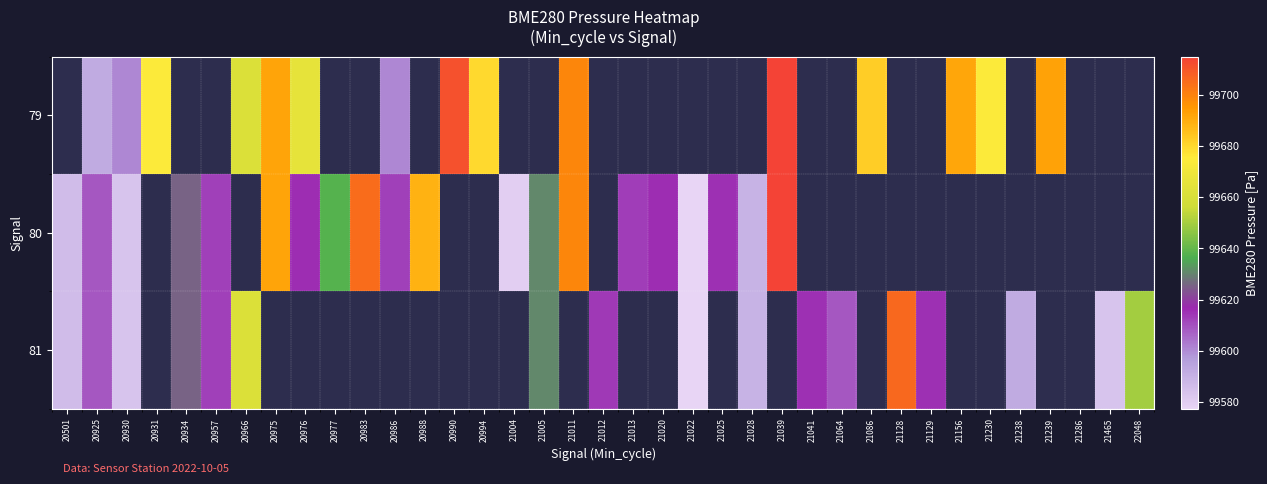

Between 20976 and 21022, which series saw the biggest shift?

80